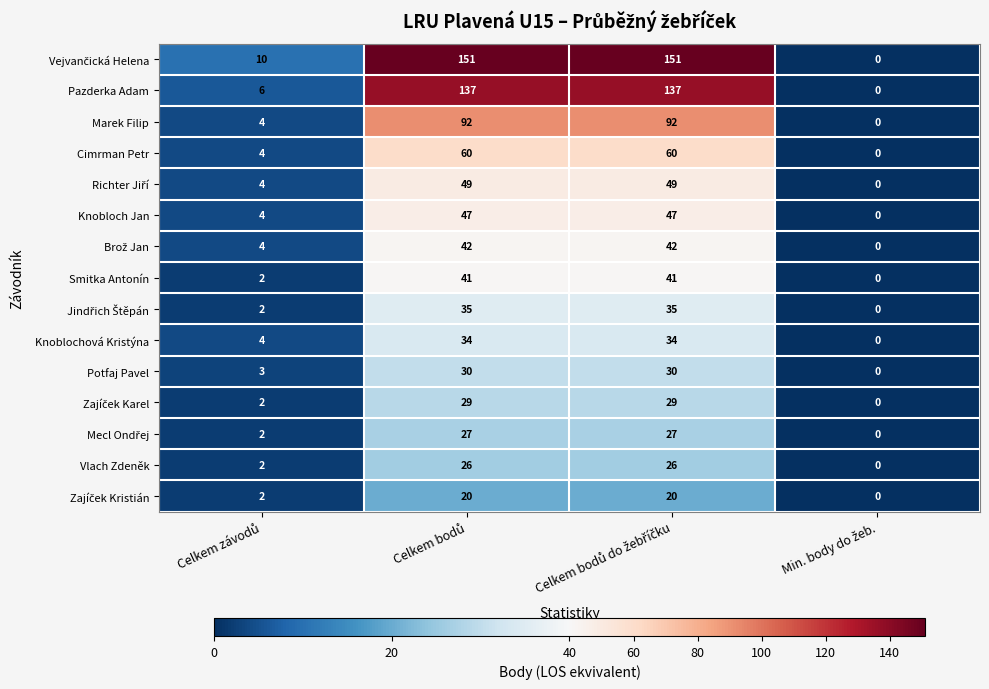

What is the difference between the second highest and minimum values in the Marek Filip series?

92